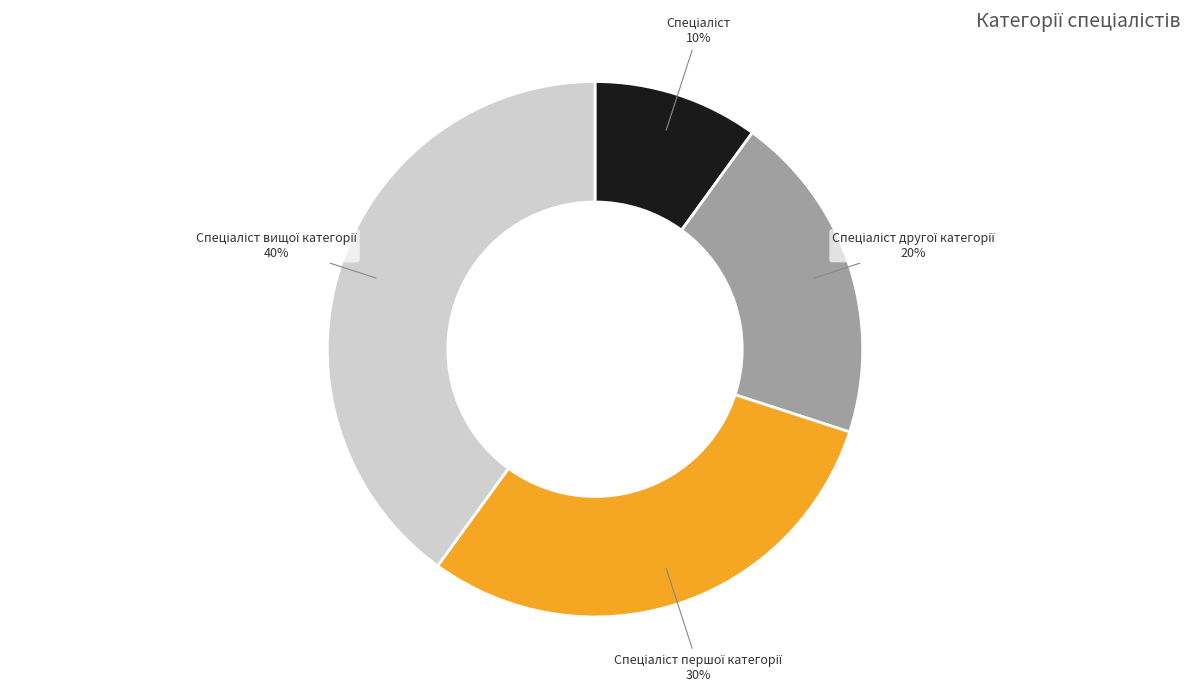

How many slices are in this pie chart?

4